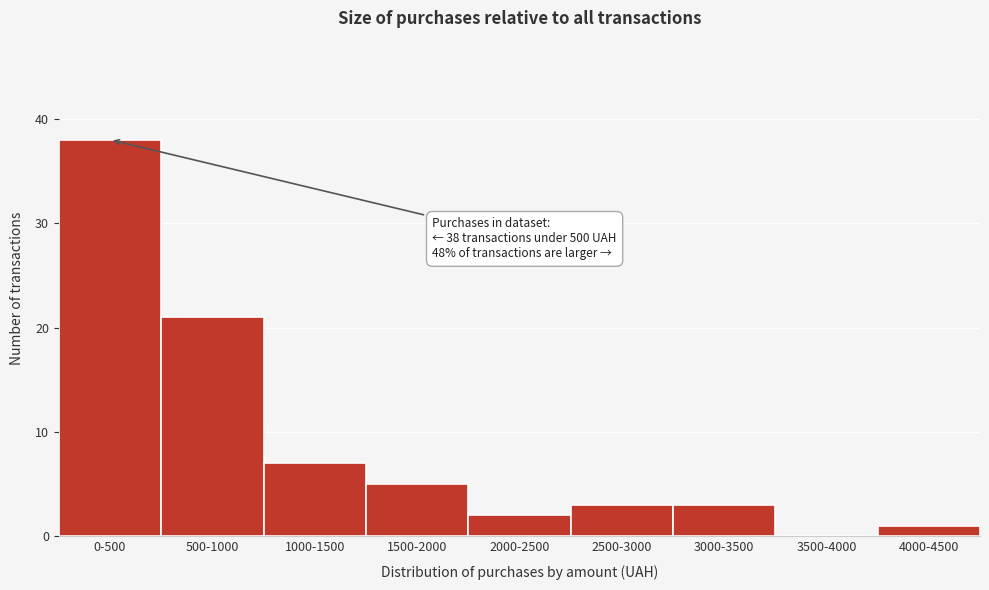

Reading left to right, what are all the values shown in this chart?

0-500=38	500-1000=21	1000-1500=7	1500-2000=5	2000-2500=2	2500-3000=3	3000-3500=3	3500-4000=0	4000-4500=1